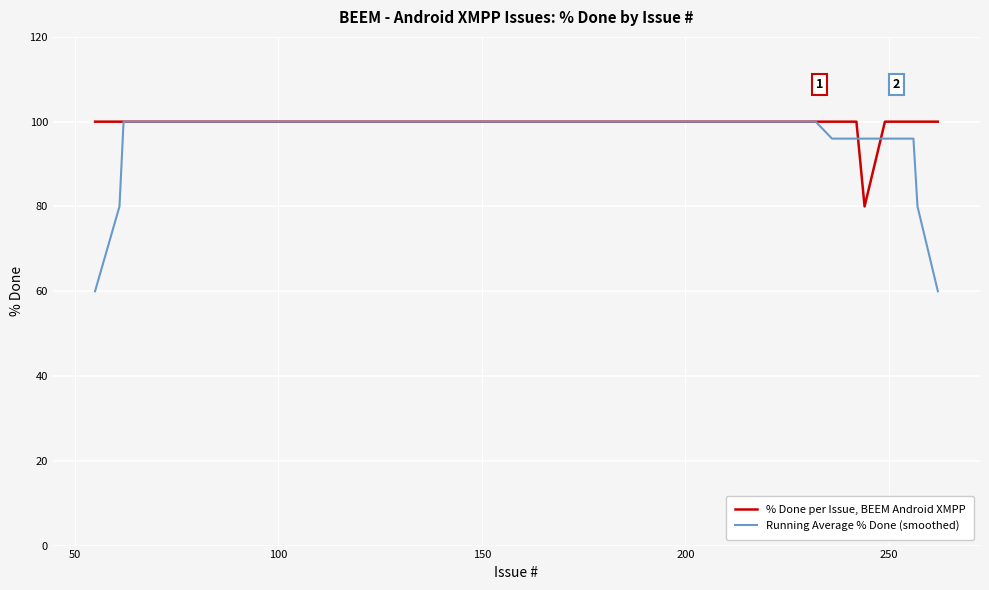

Which series has the largest range (max minus min)?

Running Average % Done (smoothed)